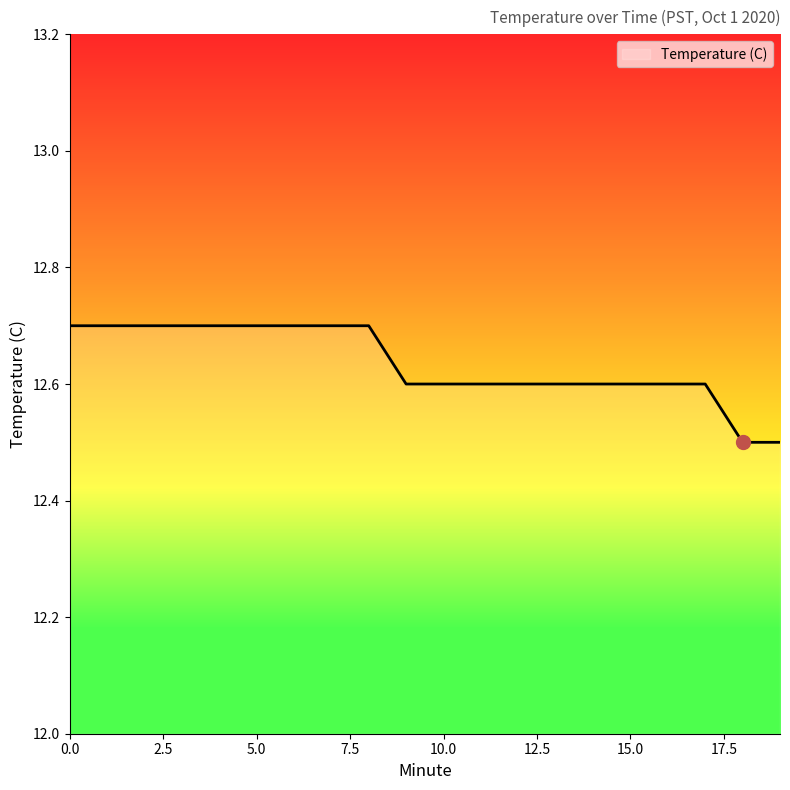

What is the maximum value shown in the chart?

12.7